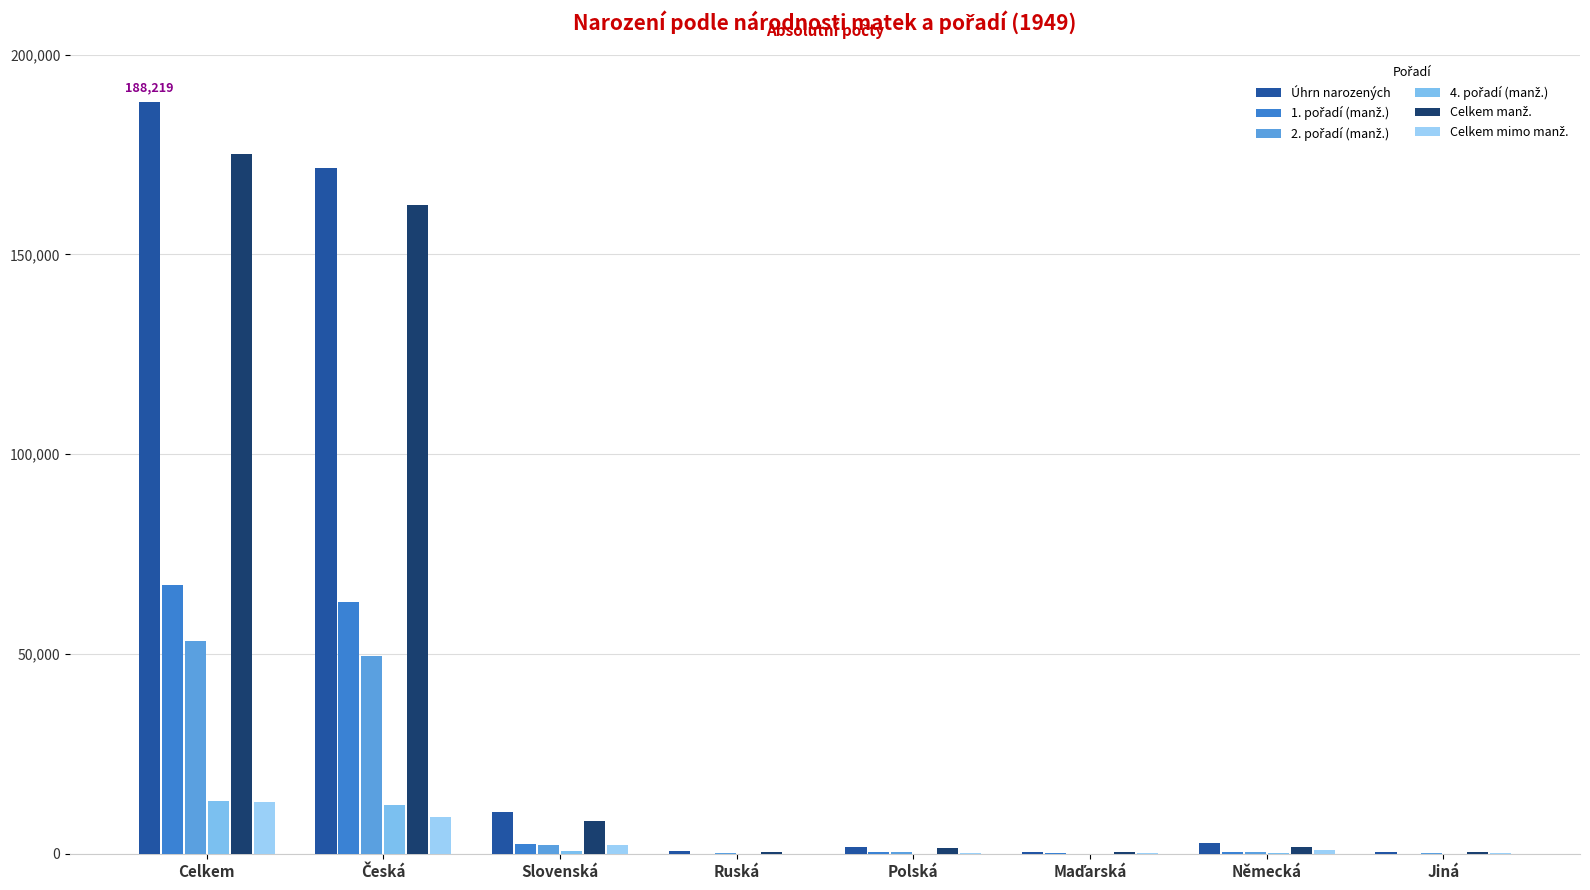

What is the difference between the maximum and minimum values in the 4. pořadí (manž.) series?

13290